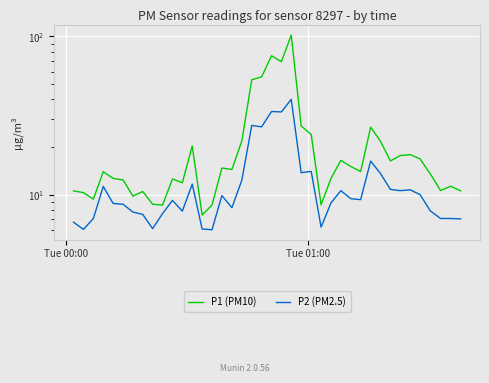

How many series are shown in this chart?

2